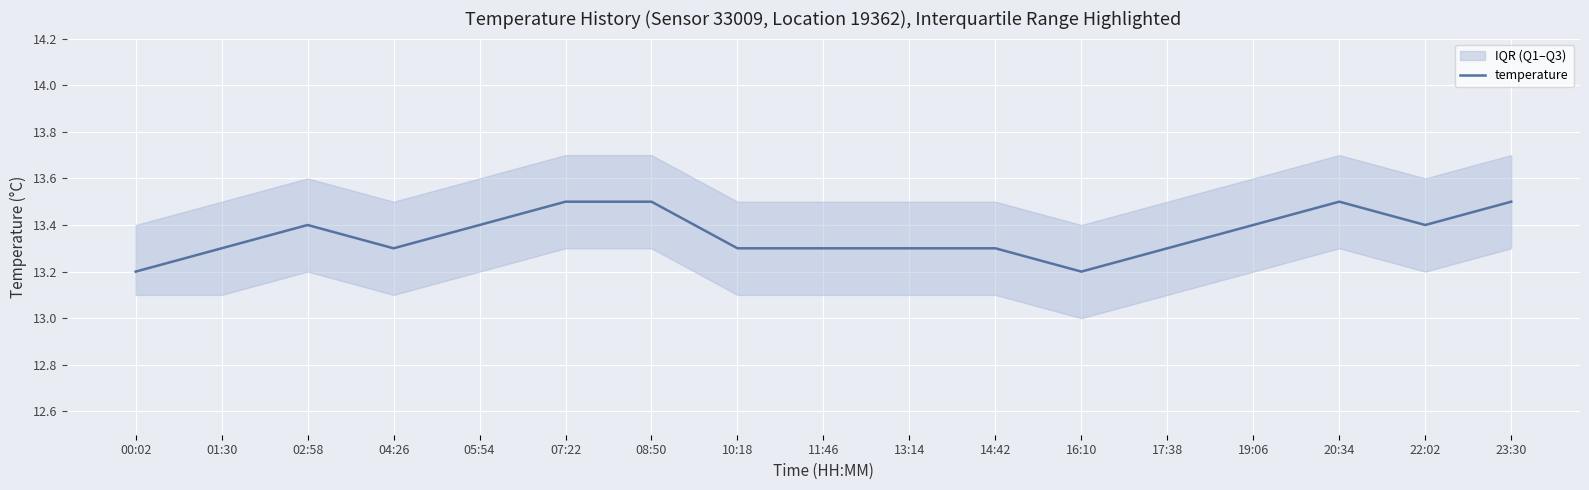

Reading left to right, list all the values displayed in this chart.

13.2	13.3	13.4	13.3	13.4	13.5	13.5	13.3	13.3	13.3	13.3	13.2	13.3	13.4	13.5	13.4	13.5